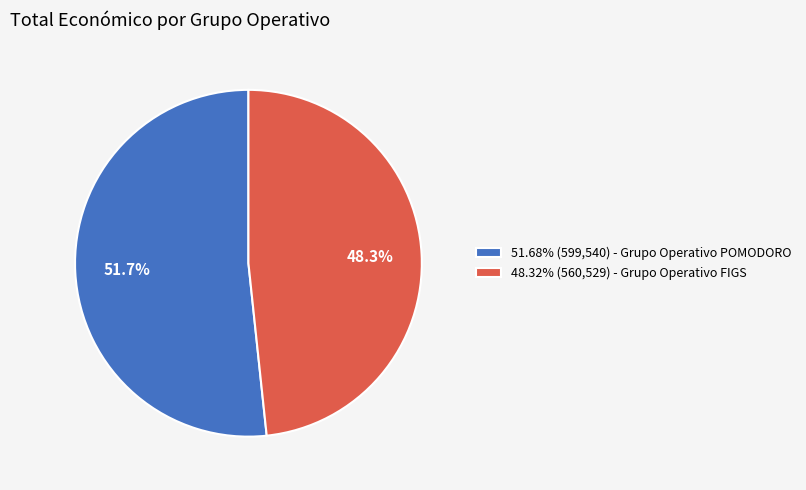

What is the ratio of the value at 51.68% (599,540) - Grupo Operativo POMODORO to the value at 48.32% (560,529) - Grupo Operativo FIGS?

1.1